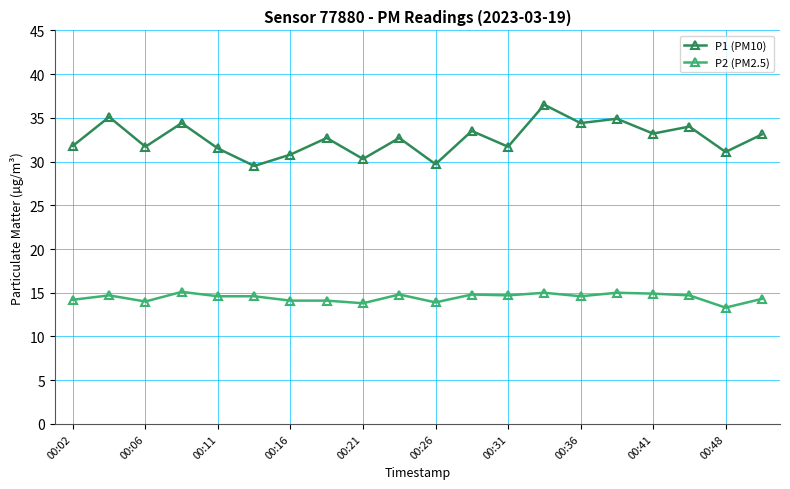

How many data points does each series have?

20